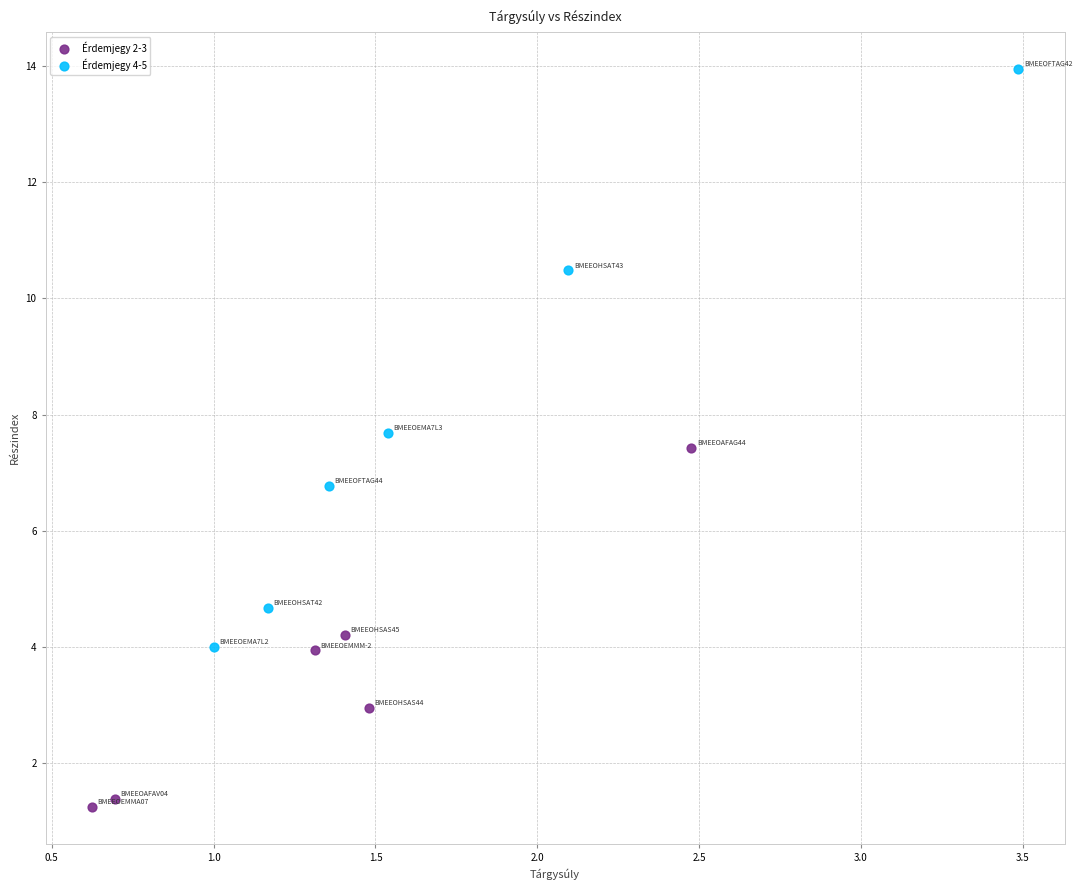

Which series has the widest spread of Y values?

Érdemjegy 4-5